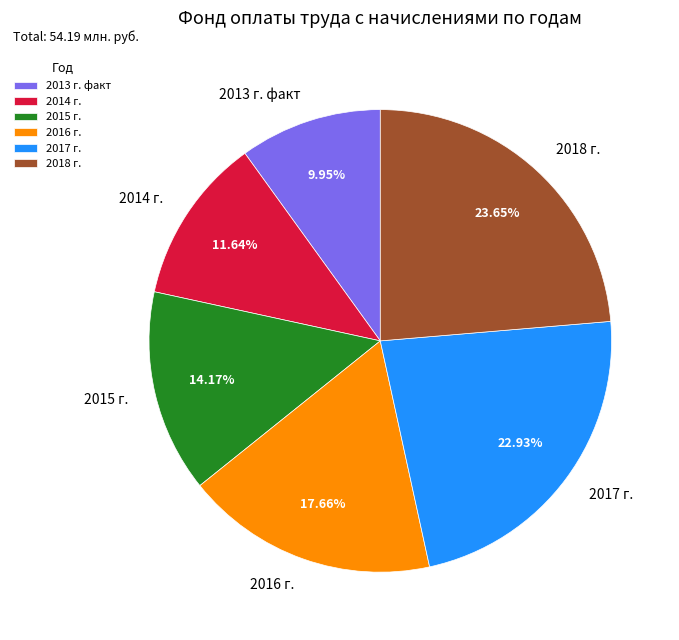

What is the ratio of the value at 2013 г. факт to the value at 2018 г.?

0.4